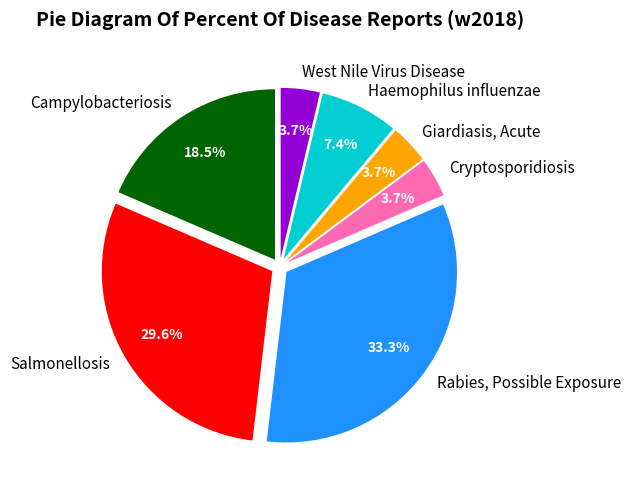

What is the largest slice in the pie chart?

Rabies, Possible Exposure